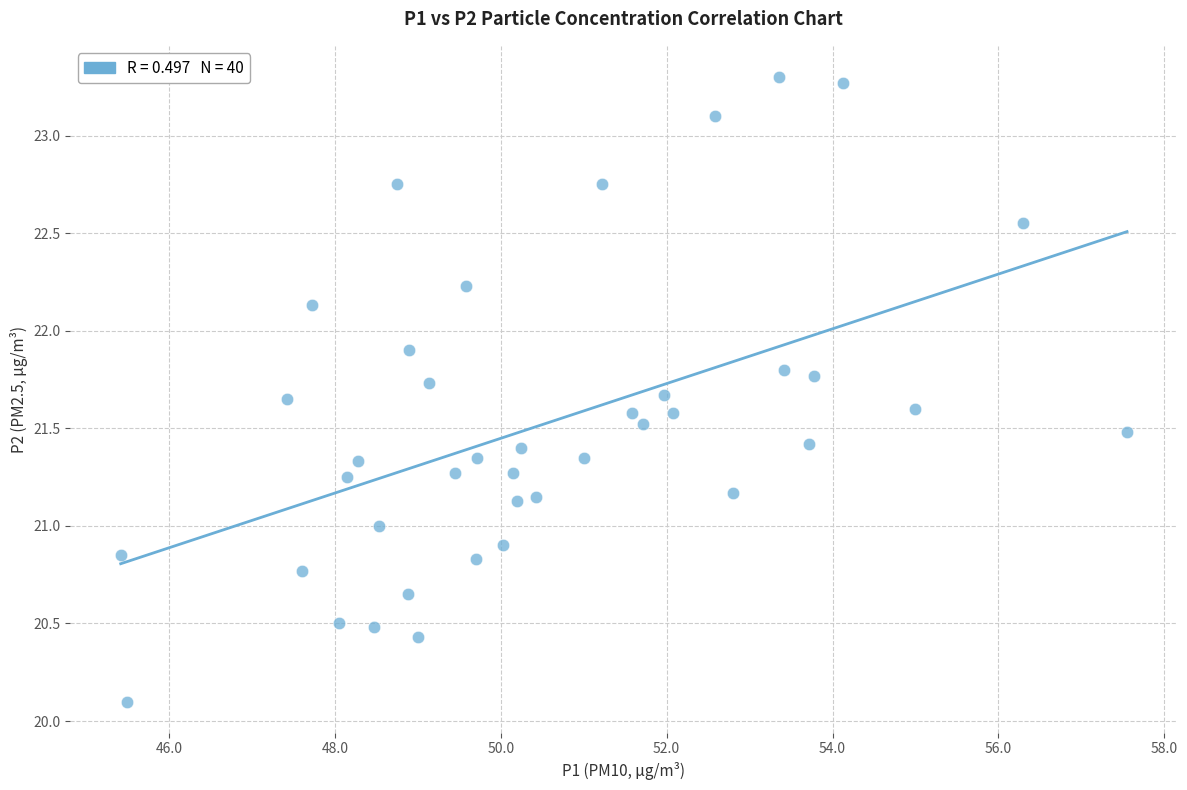

What is the range of Y values (max minus min)?

3.2